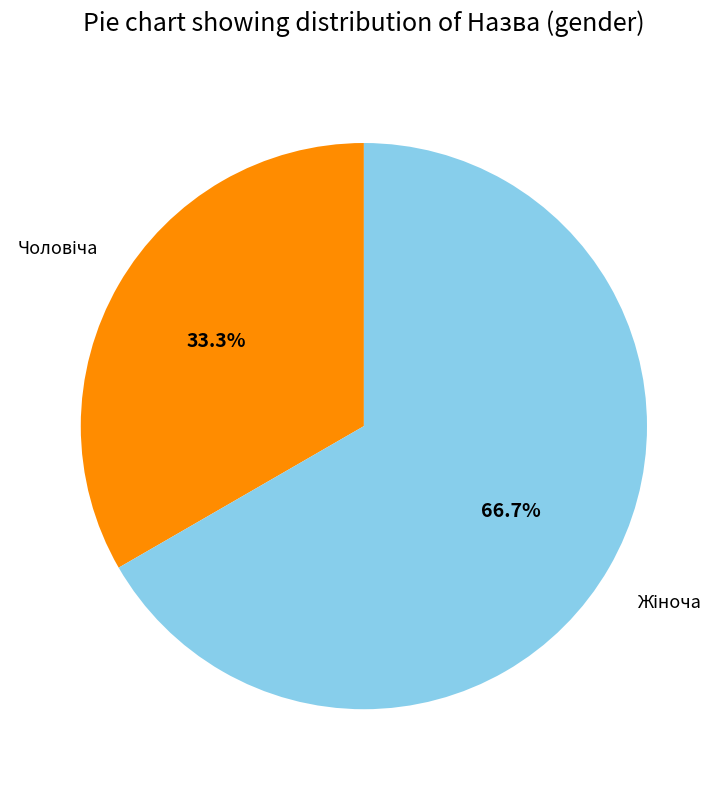

Is there a majority slice in this chart?

Yes